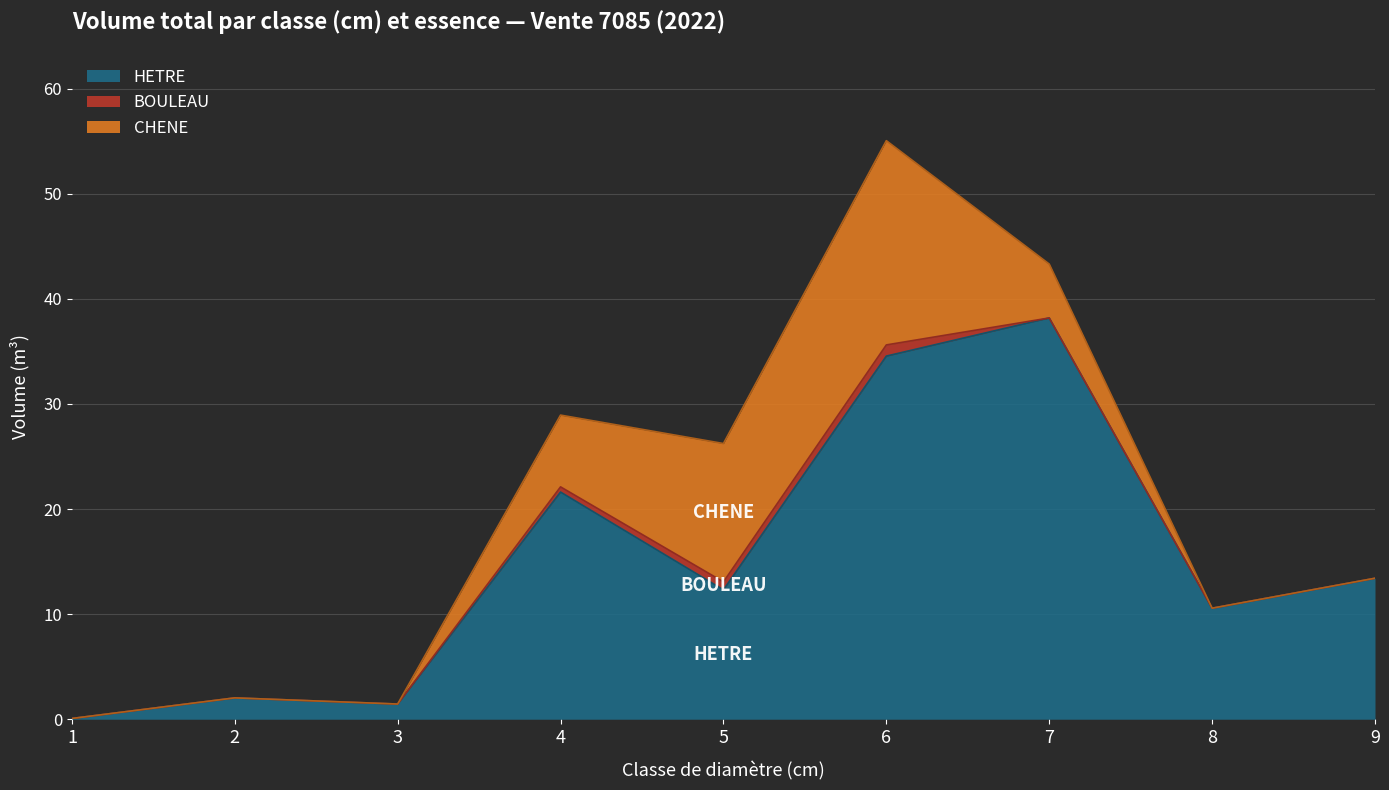

How many distinct data groups are displayed?

3